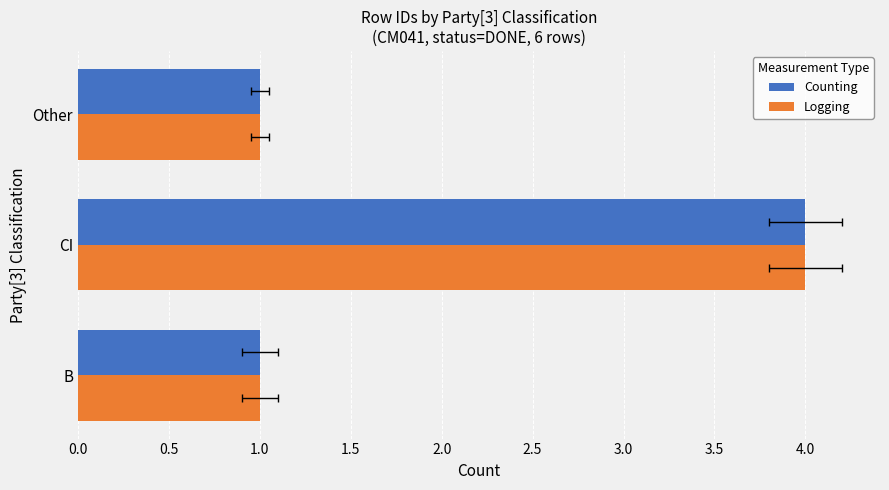

List the series in order of their peak value, highest first.

Counting, Logging